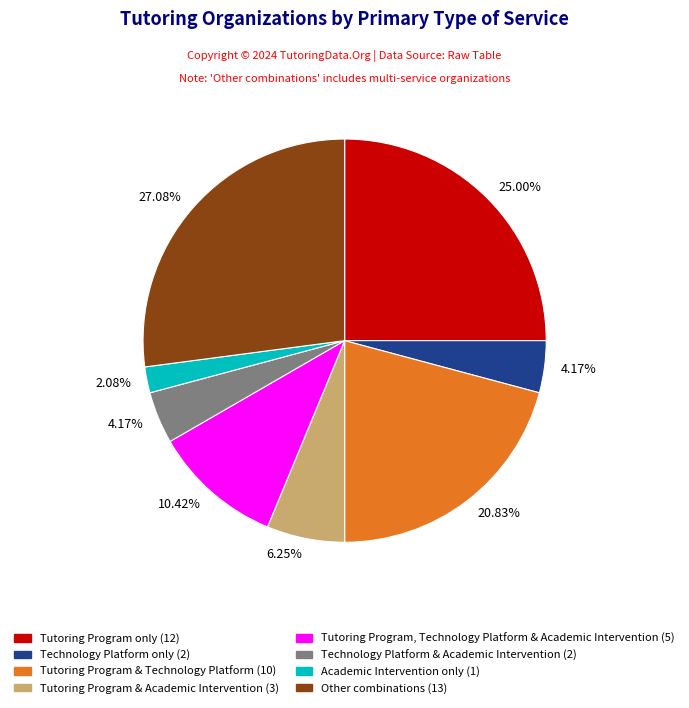

Is there any slice that represents more than half of the pie?

No